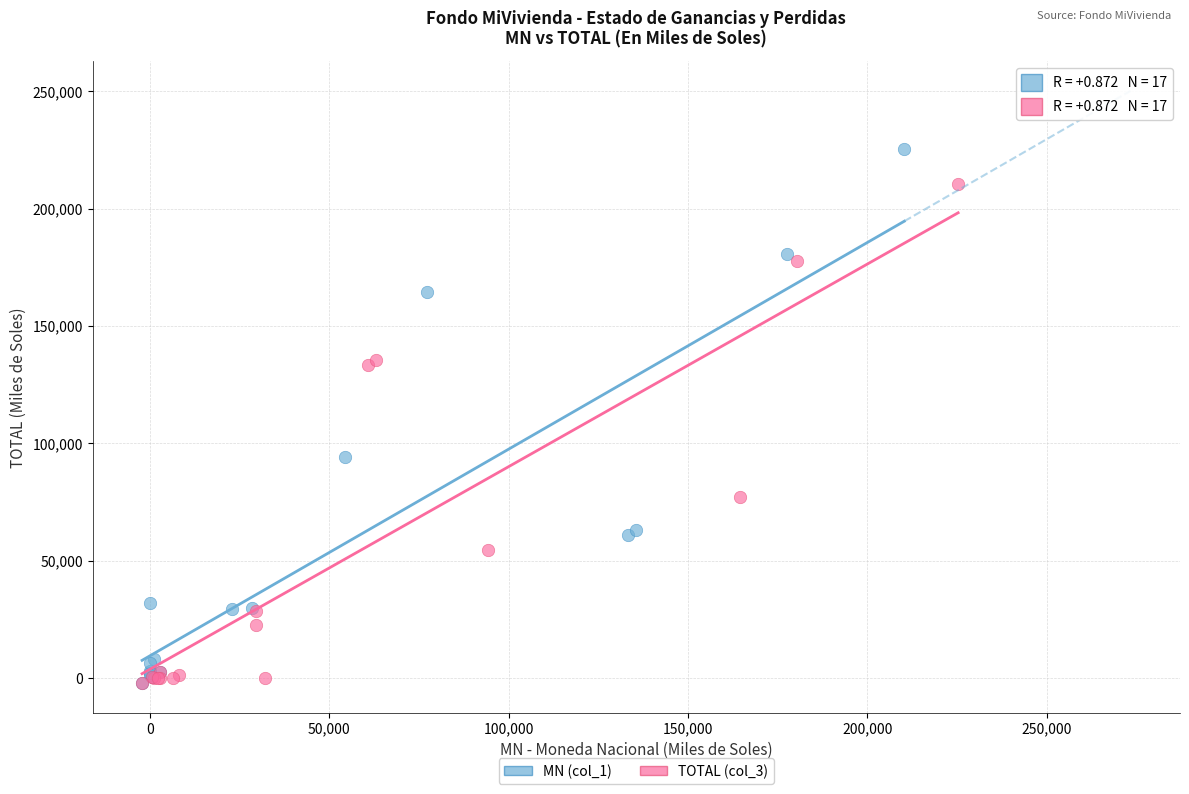

Which series reaches the maximum Y coordinate?

MN (col_1)